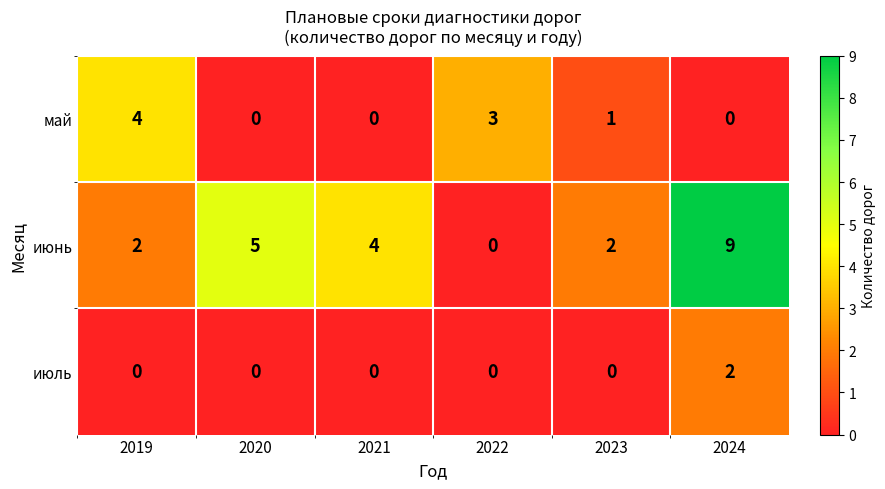

List the series in order of their overall mean, highest first.

июнь, май, июль